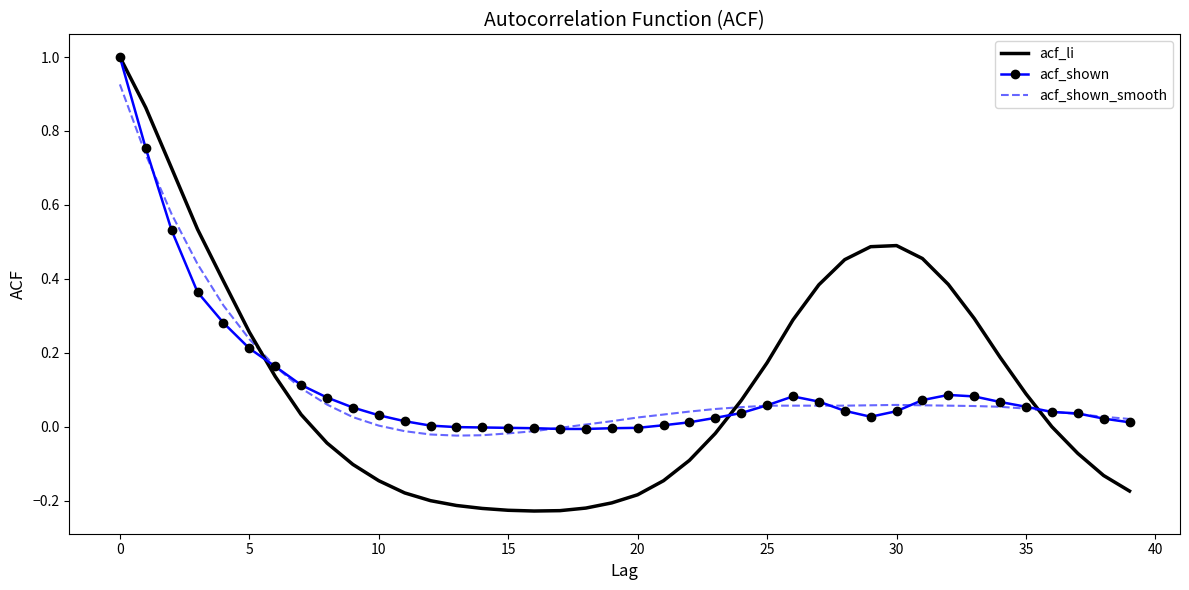

How many distinct data groups are displayed?

3